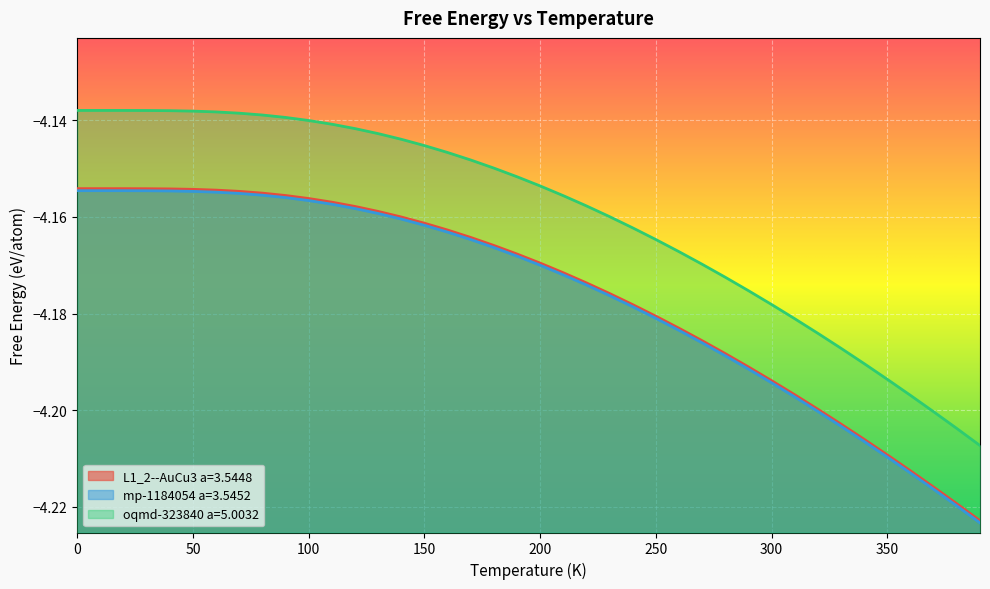

What value does the L1_2--AuCu3 a=3.5448 series have at 250?

-4.2